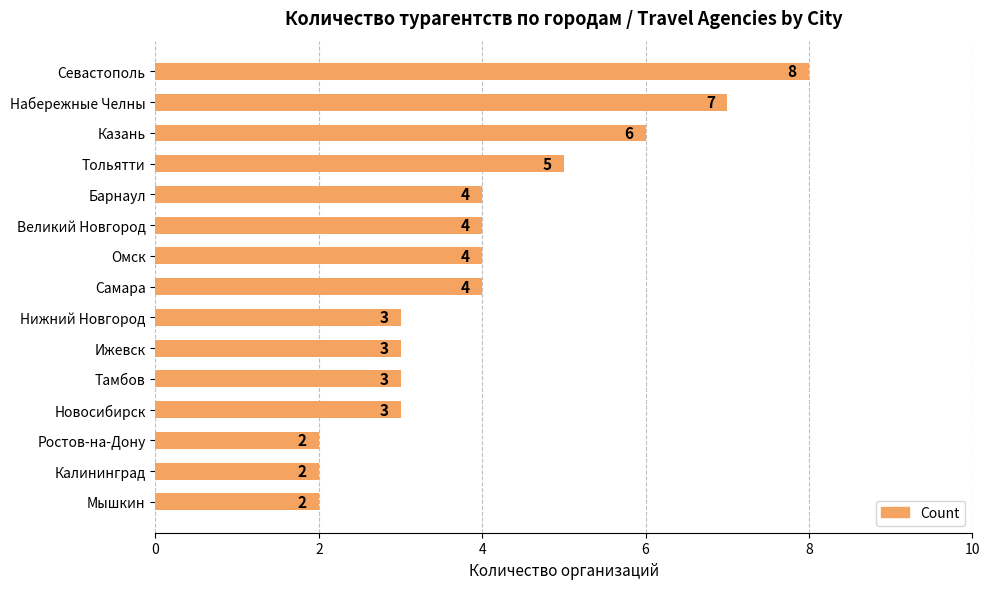

What is the ratio of the value at Севастополь to the value at Ижевск?

2.7